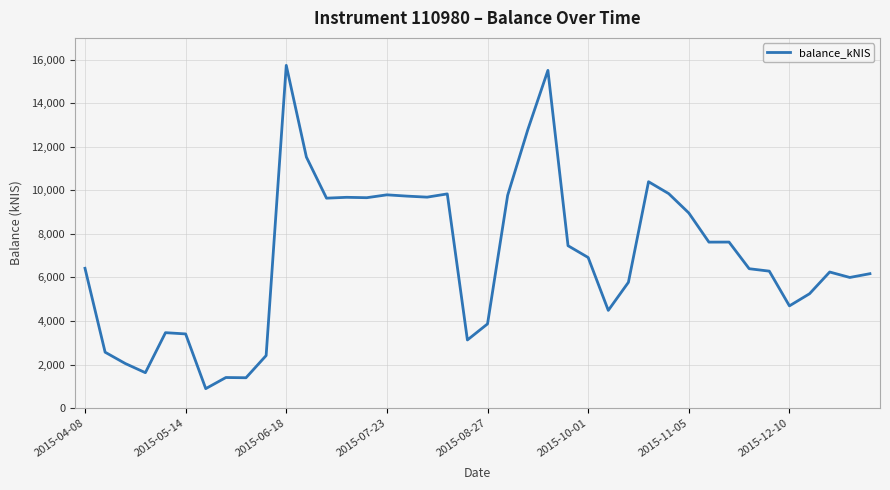

What is the greatest value displayed?

15738.8